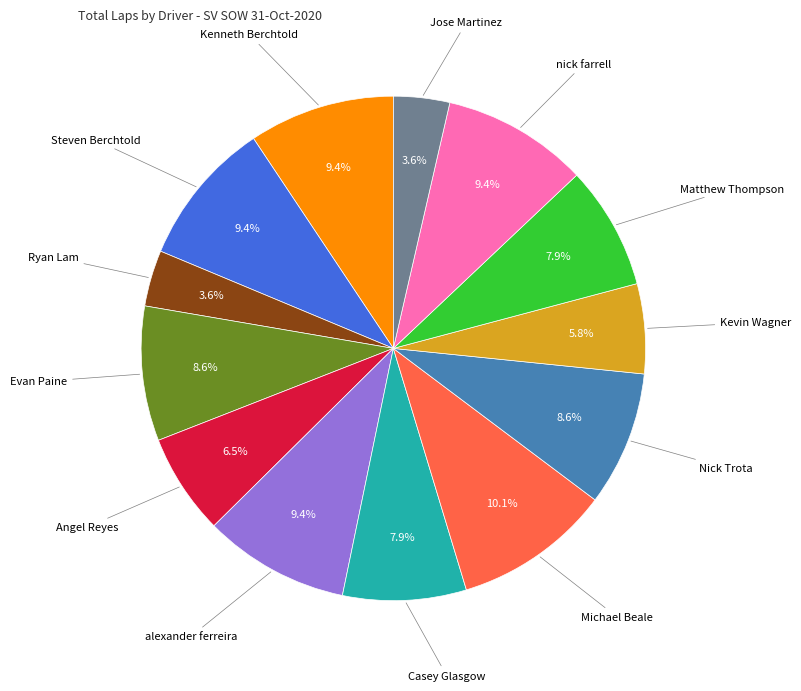

Is there any slice that represents more than half of the pie?

No